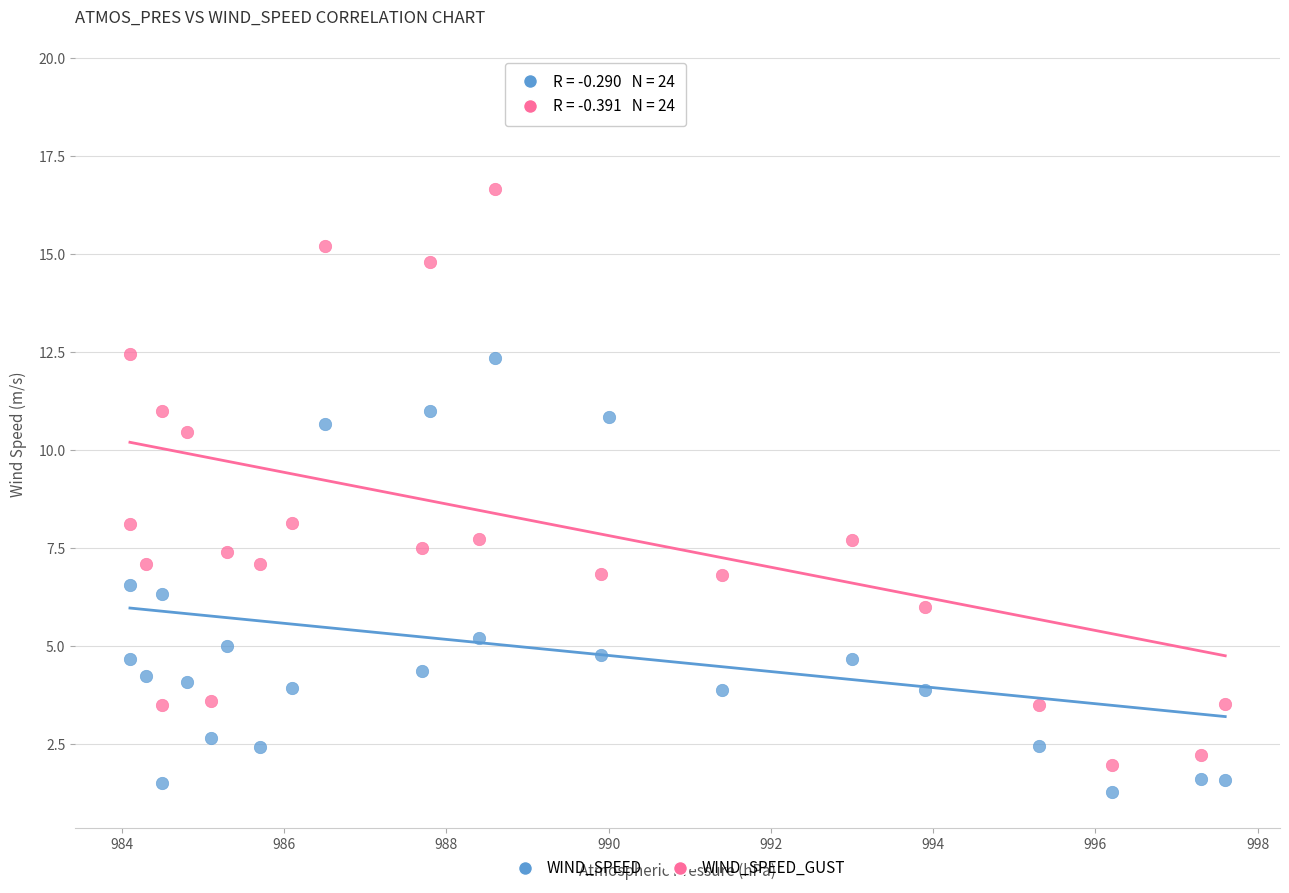

Across all data points, what is the range of X values (max minus min)?

13.5